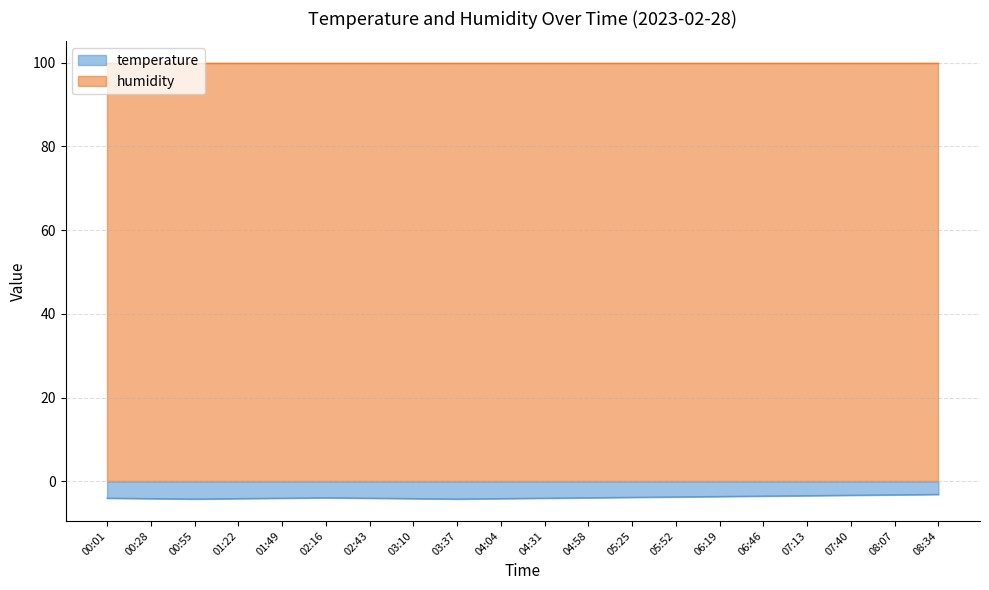

What is the maximum value shown in the chart?

99.9